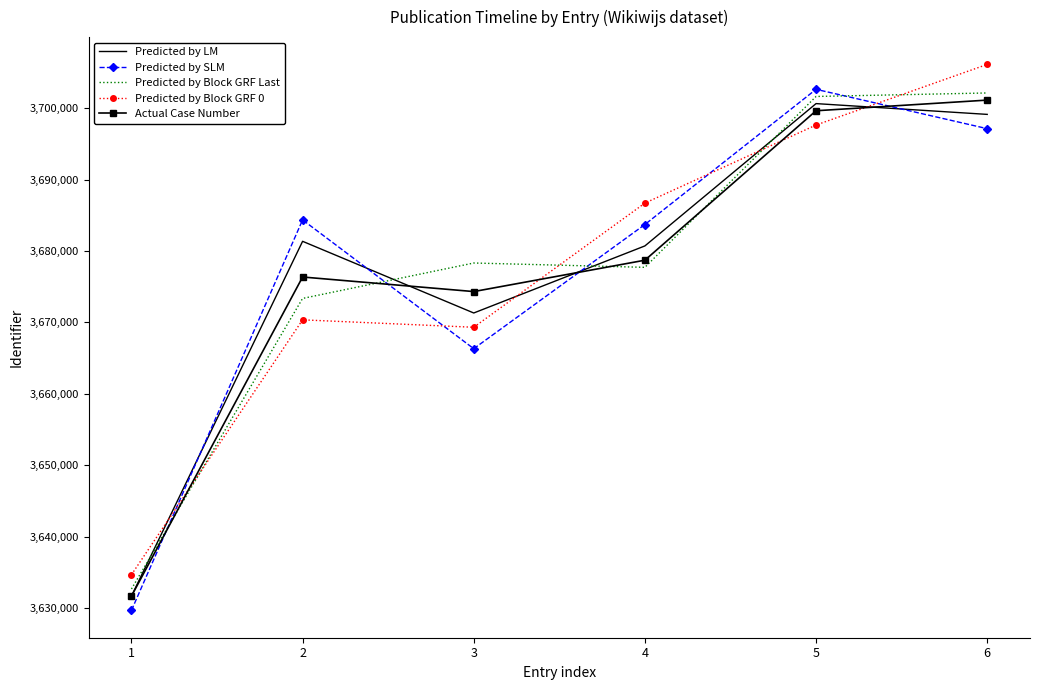

Which series changed the most between 1 and 5?

Predicted by SLM